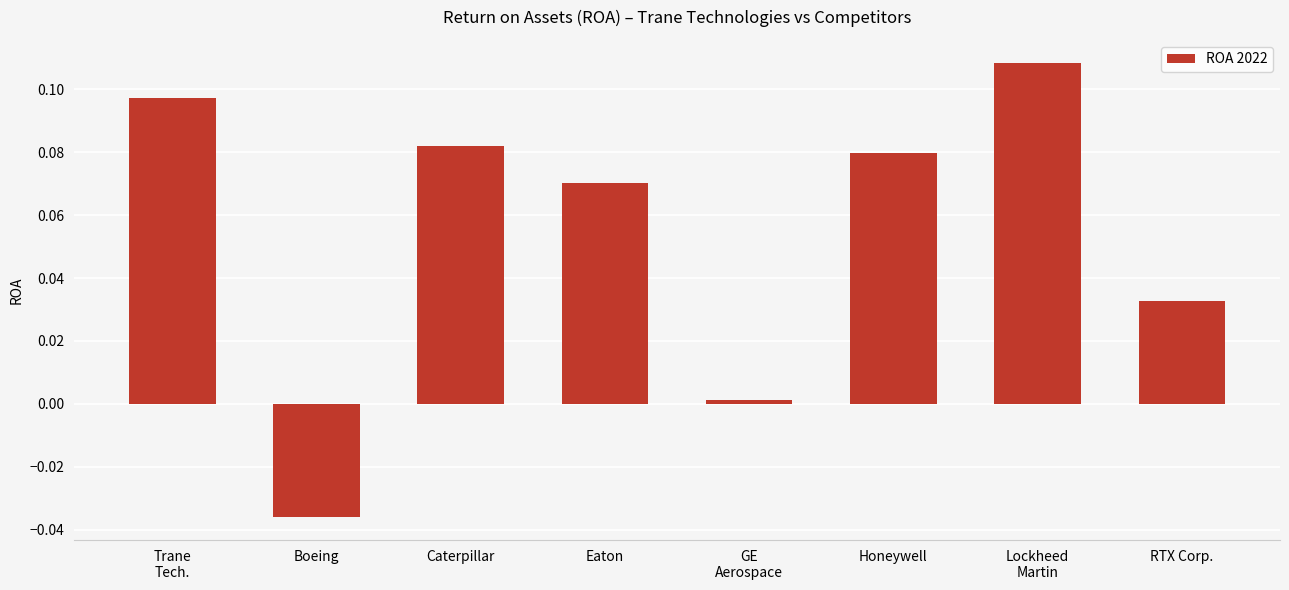

What is the sum of all values?

0.4